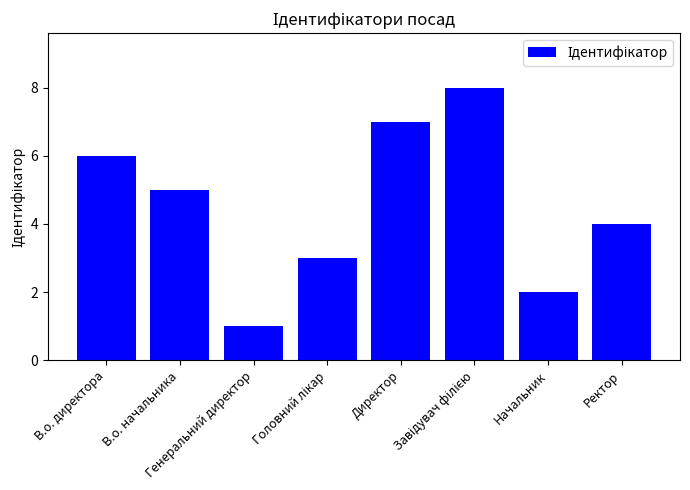

How many distinct data groups are displayed?

1